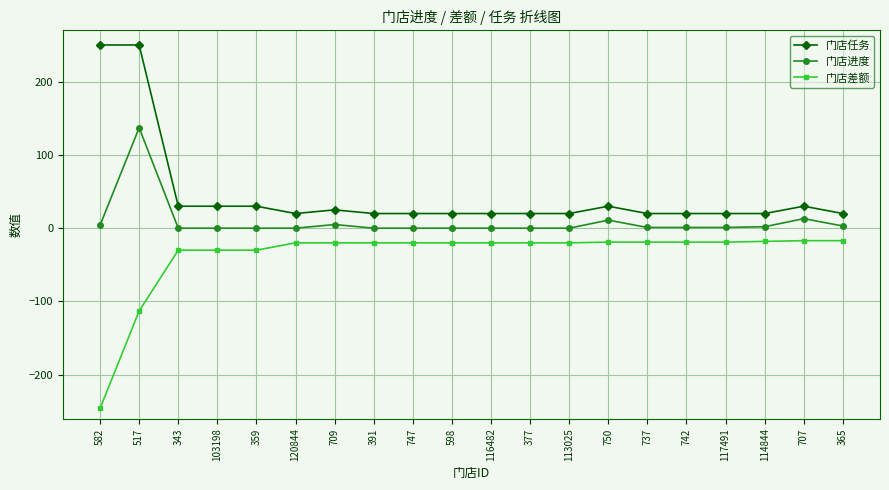

True or false: 门店进度 and 门店差额 cross at least once.

False